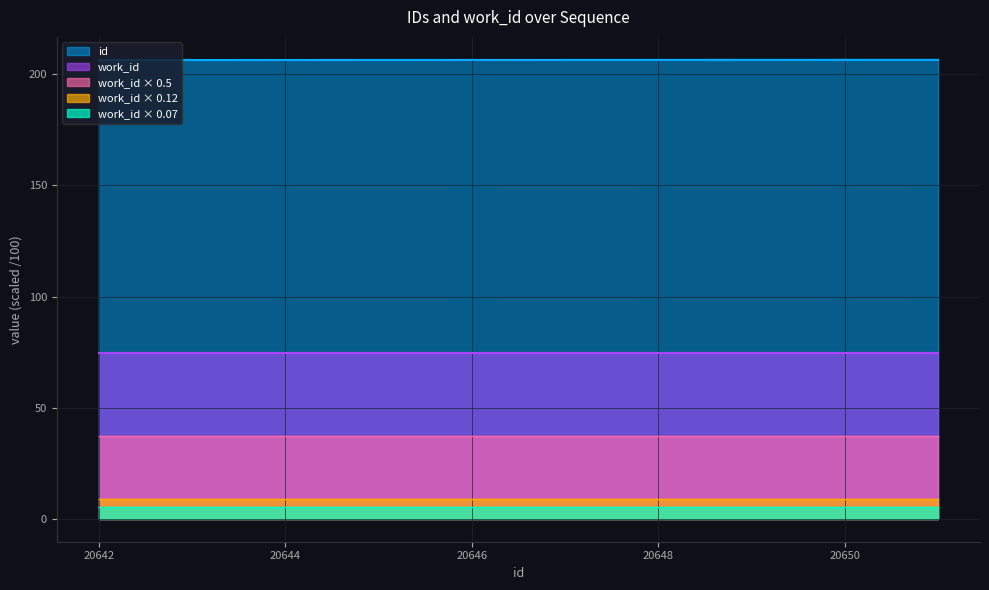

How many series are shown in this chart?

5